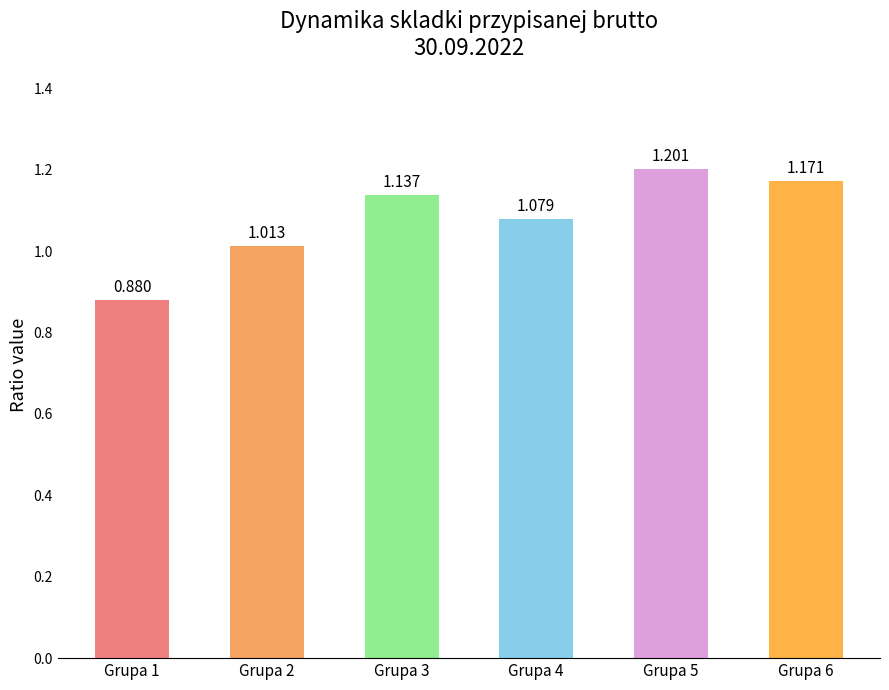

Does the chart contain any negative values?

No